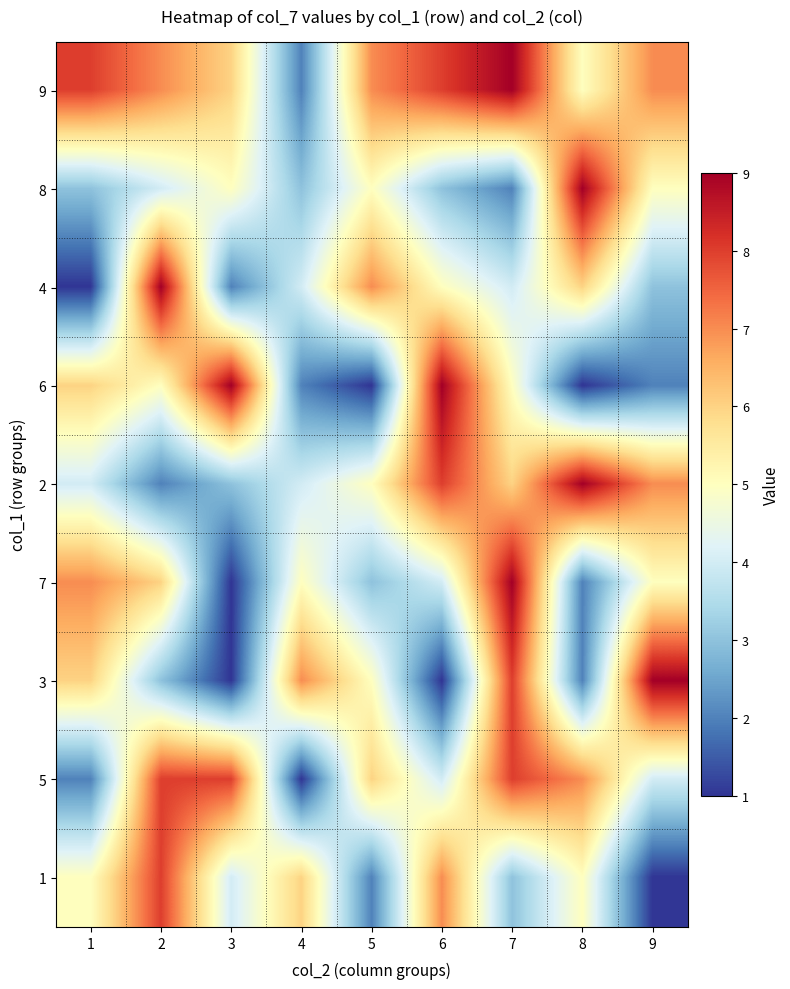

How many series are shown in this chart?

9